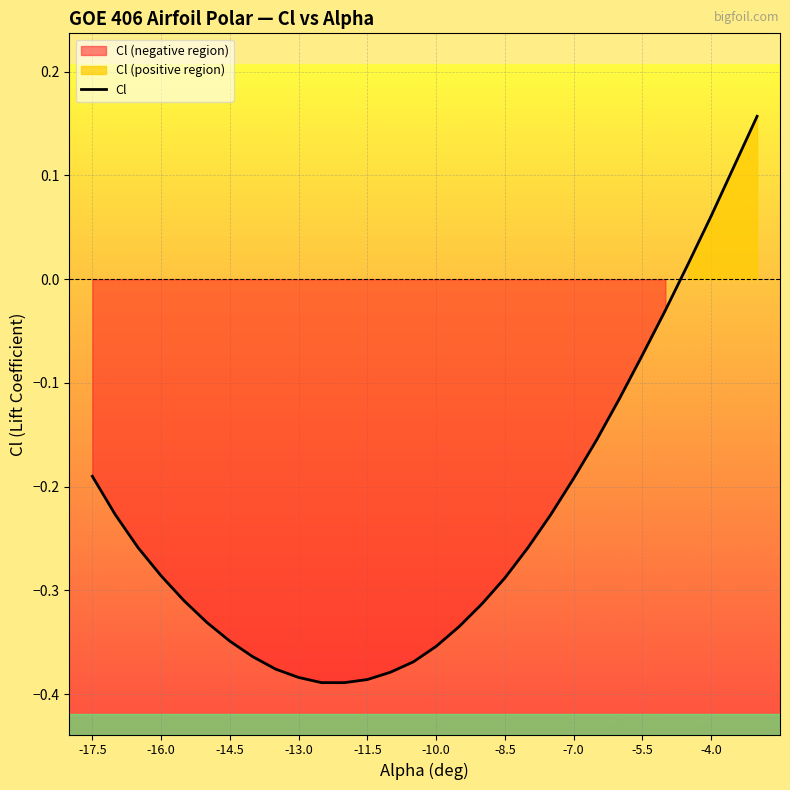

What is the approximate value at -14.5?

-0.3